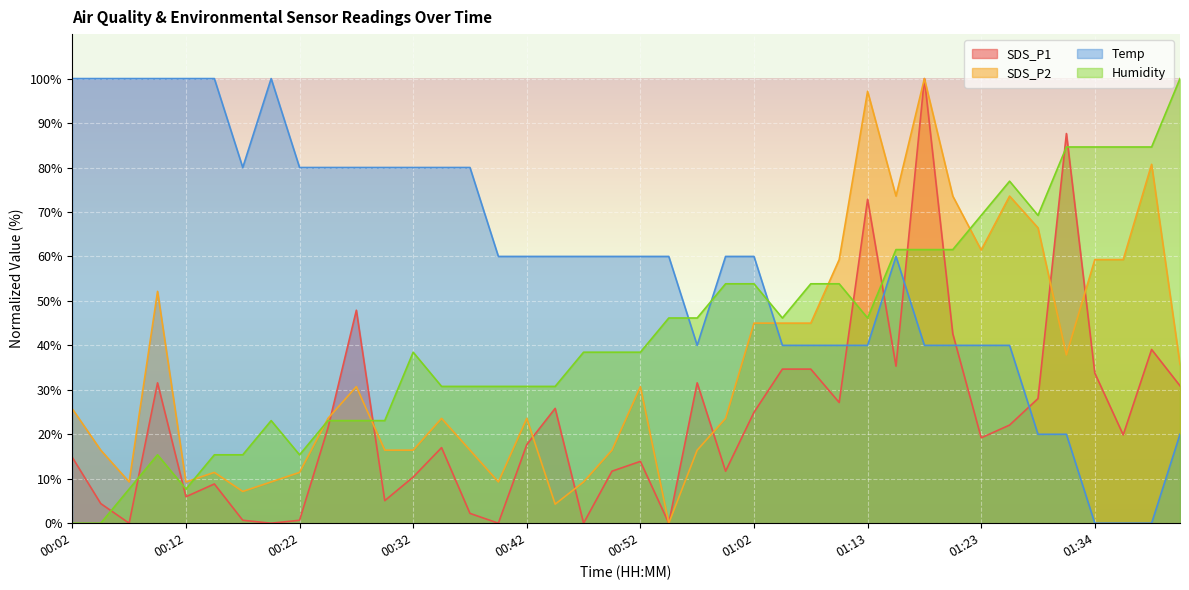

What is the sum of the SDS_P2 values at 00:47 and 00:50?

25.7